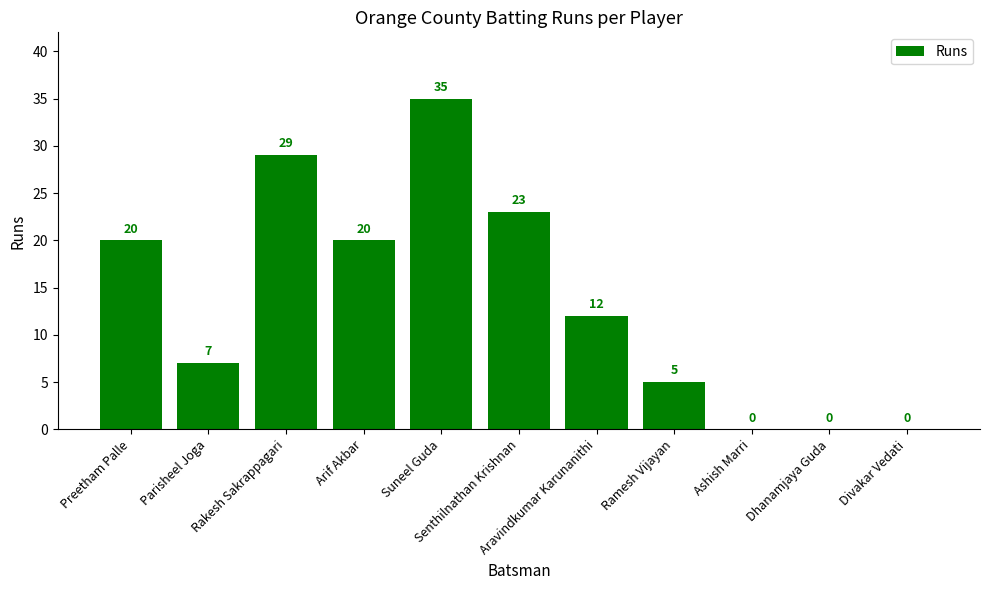

What is the ratio of the value at Senthilnathan Krishnan to the value at Parisheel Joga?

3.3